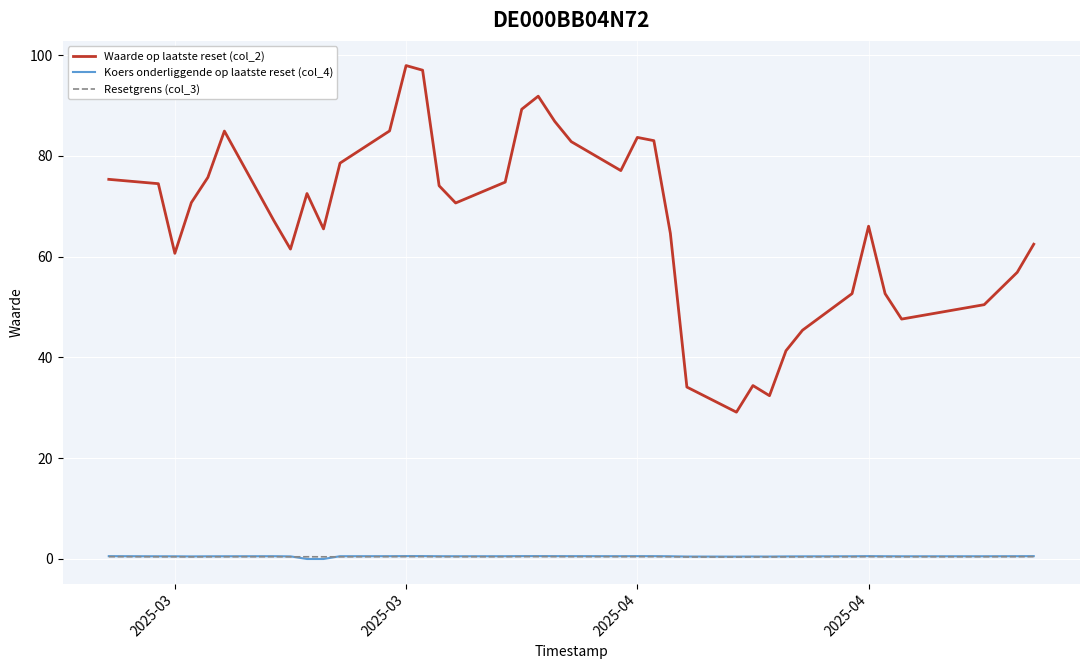

Which series has the widest spread of values?

Waarde op laatste reset (col_2)